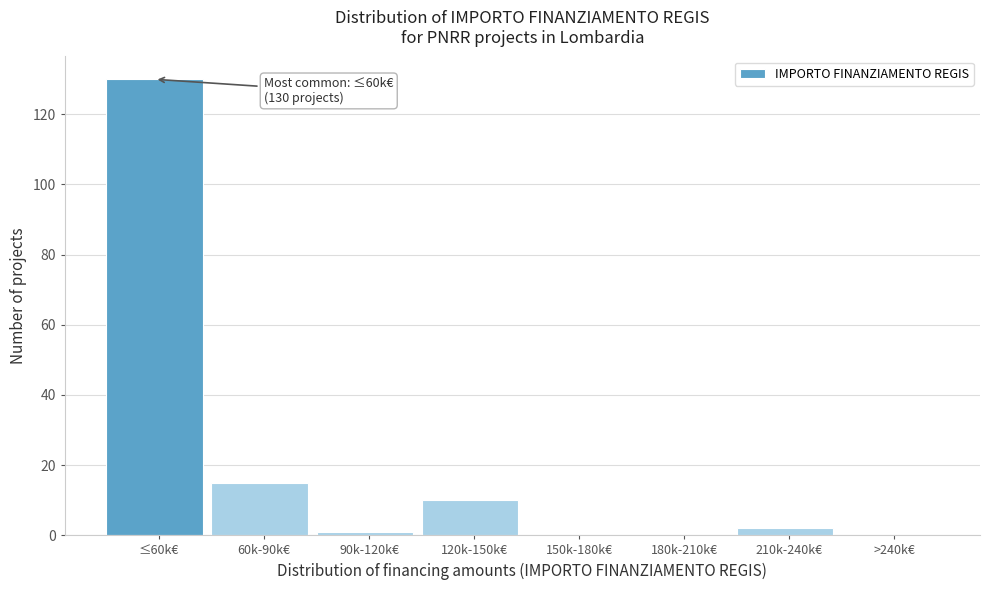

Reading left to right, transcribe all the data shown in this chart.

≤60k€=130	60k-90k€=15	90k-120k€=1	120k-150k€=10	150k-180k€=0	180k-210k€=0	210k-240k€=2	>240k€=0